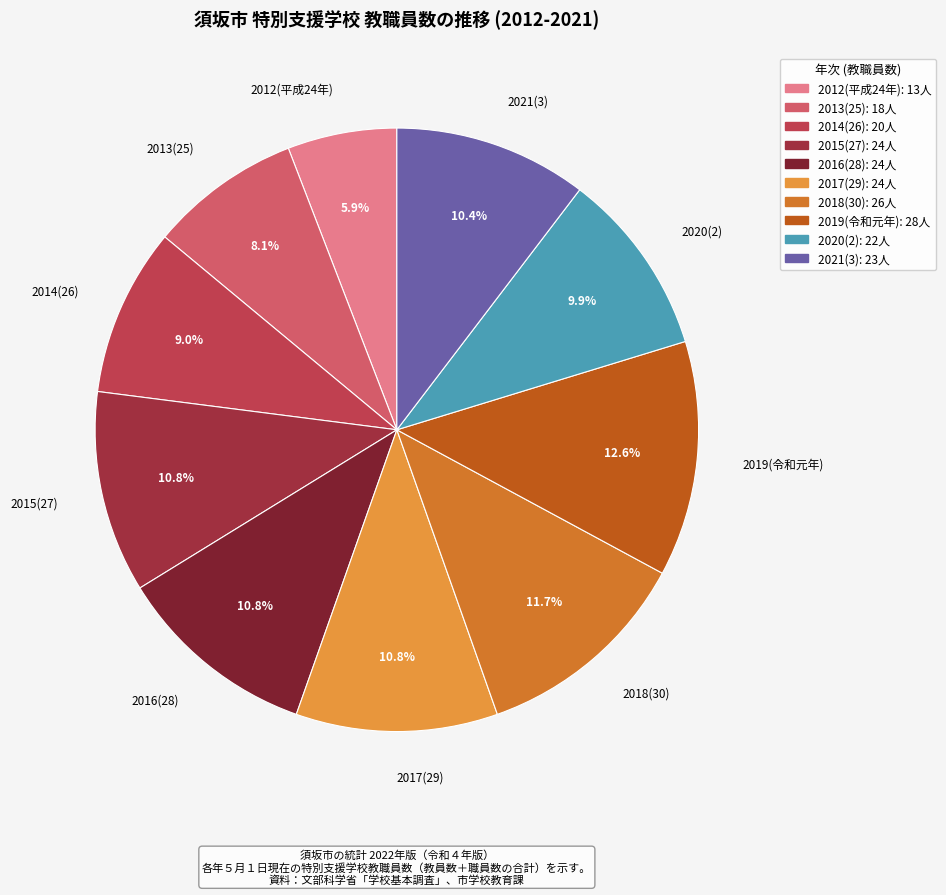

To the nearest percent, what is the combined percentage of 2016(28) and 2015(27)?

22%